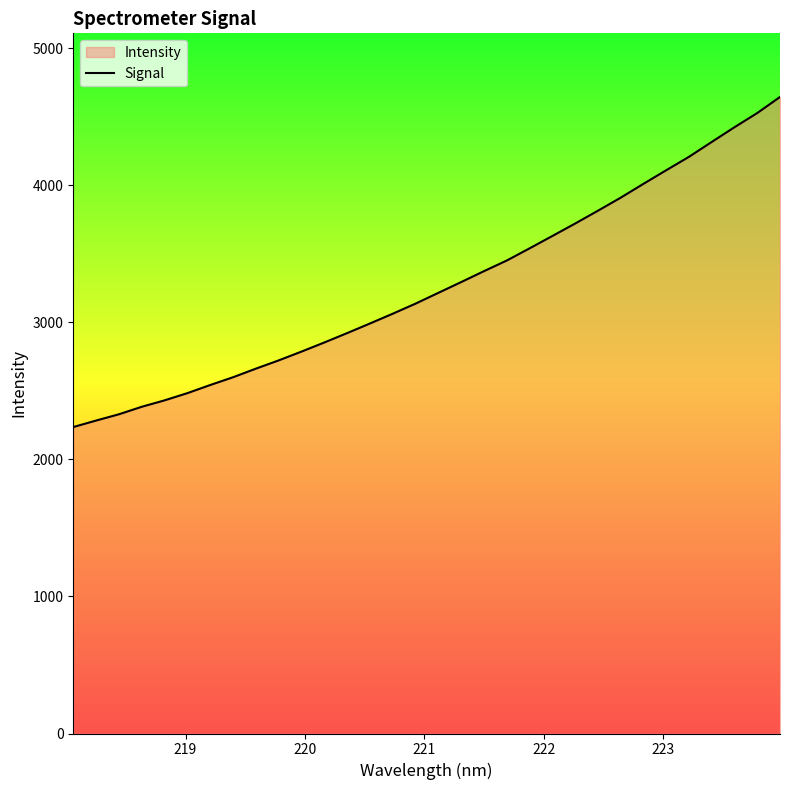

What is the maximum value shown in the chart?

4645.6